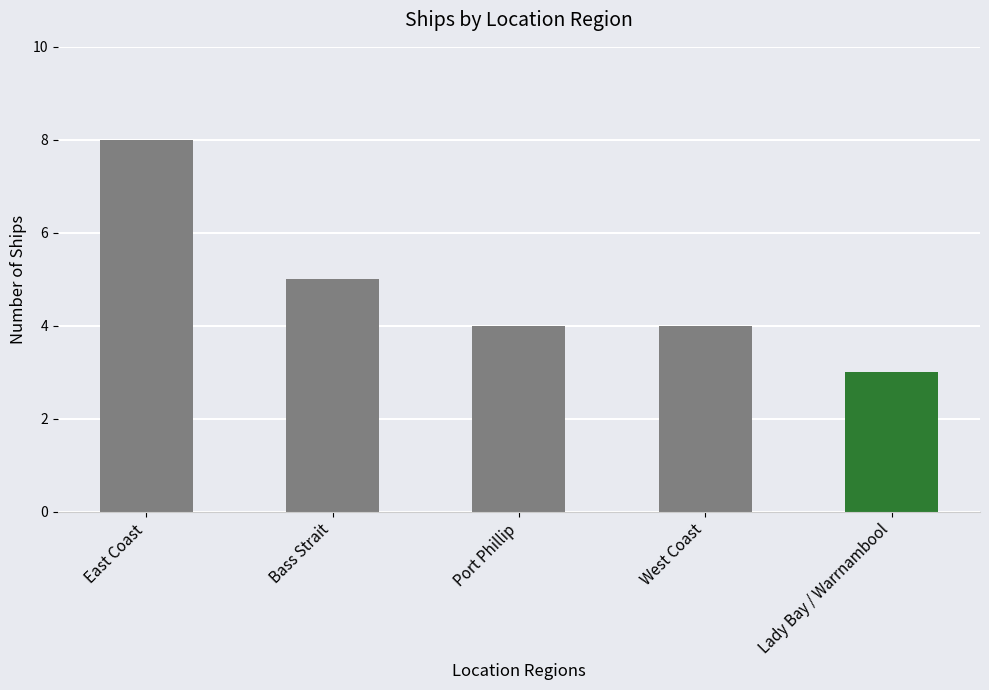

Which label corresponds to the smallest value in the chart?

Lady Bay / Warrnambool